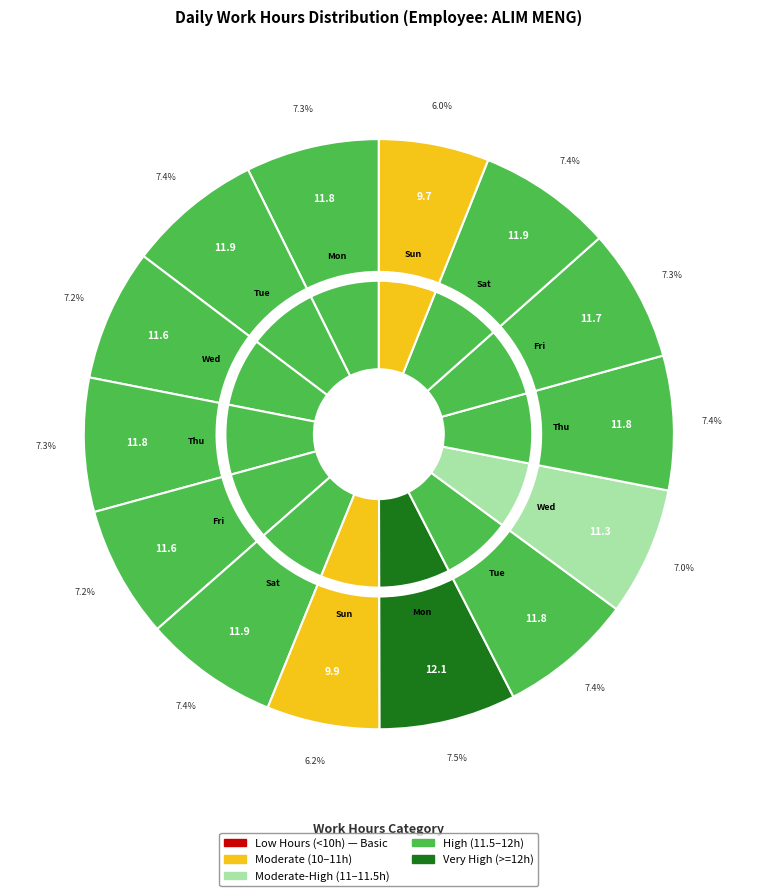

To the nearest percent, what portion does Tue (7) represent?

7%